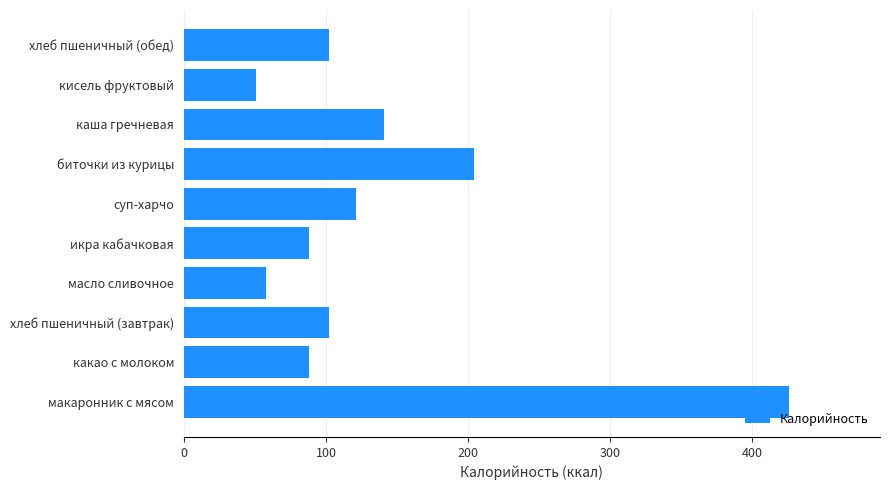

The chart shows a value of 129 at какао с молоком. True or false?

False